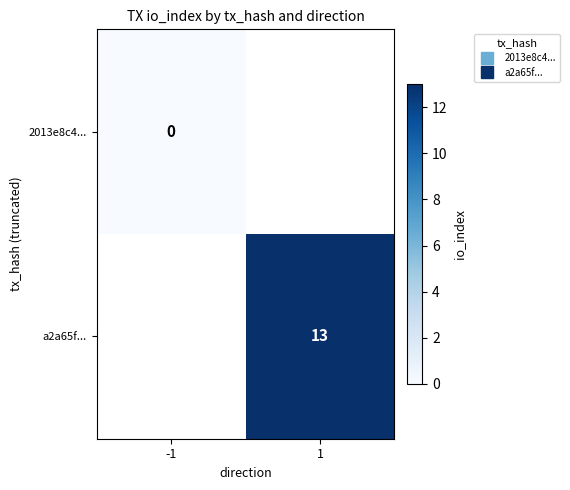

True or false: a2a65f... has a value of 7.4 at 1.

False